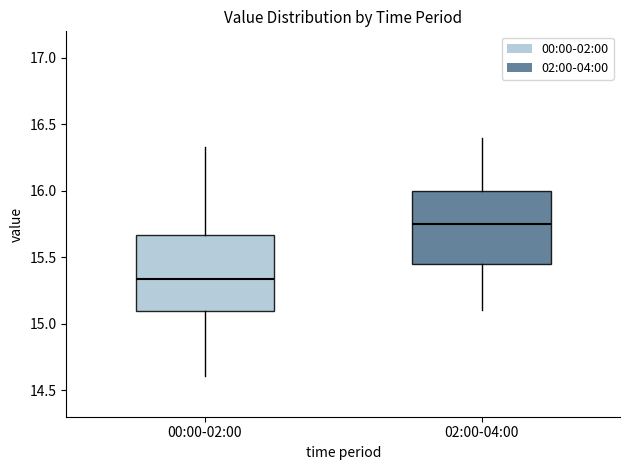

Reading left to right, read every box against the y-axis: the position of its median line, the range the box covers, and the ends of its whiskers. The values are not printed on the chart, so give them approximately, as read against the axis.

00:00-02:00: median 15.35, box 15.10 to 15.65, whiskers 14.60 to 16.35
02:00-04:00: median 15.75, box 15.45 to 16.00, whiskers 15.10 to 16.40